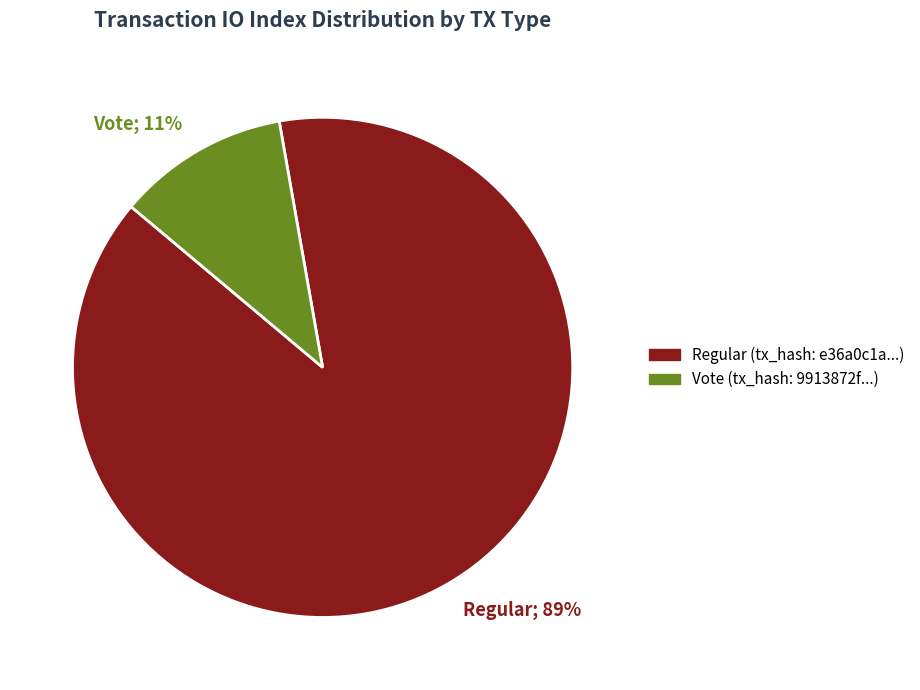

How many slices are in this pie chart?

2